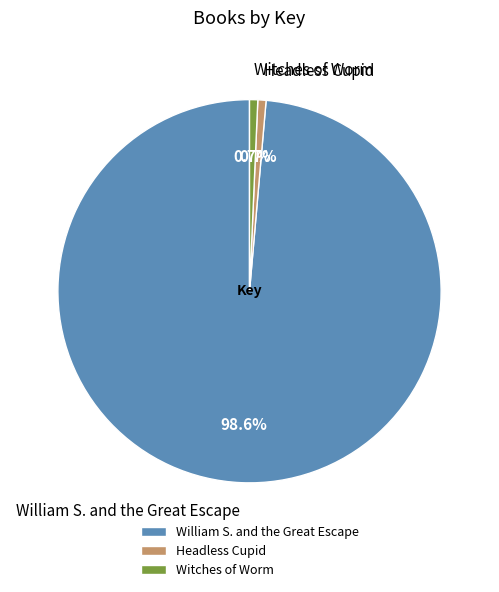

To the nearest percent, what percentage of the pie is Headless Cupid?

1%